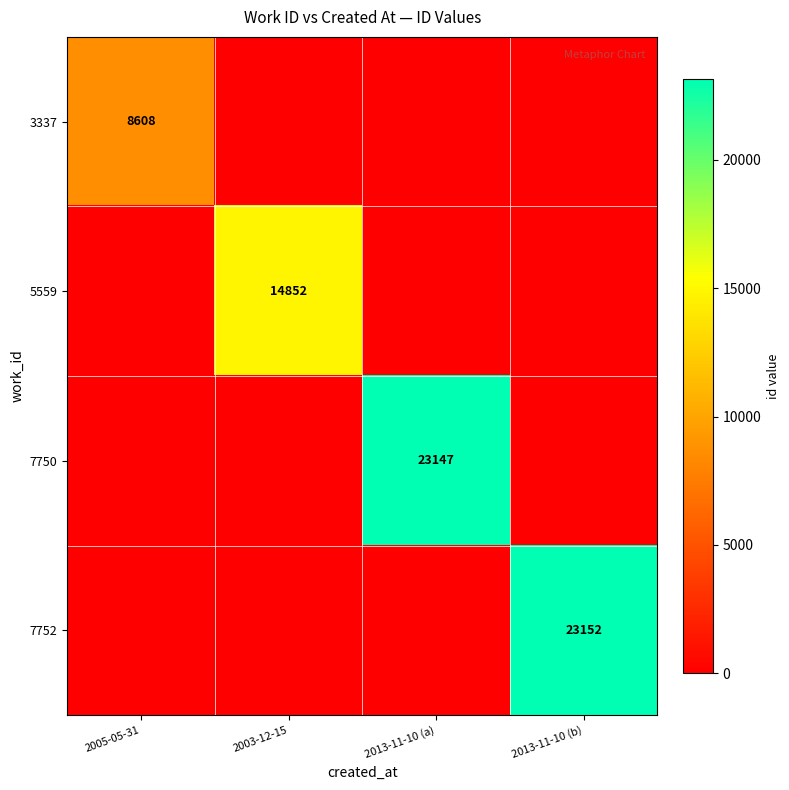

The 7752 series shows 23152 at 2013-11-10 (b). True or false?

True